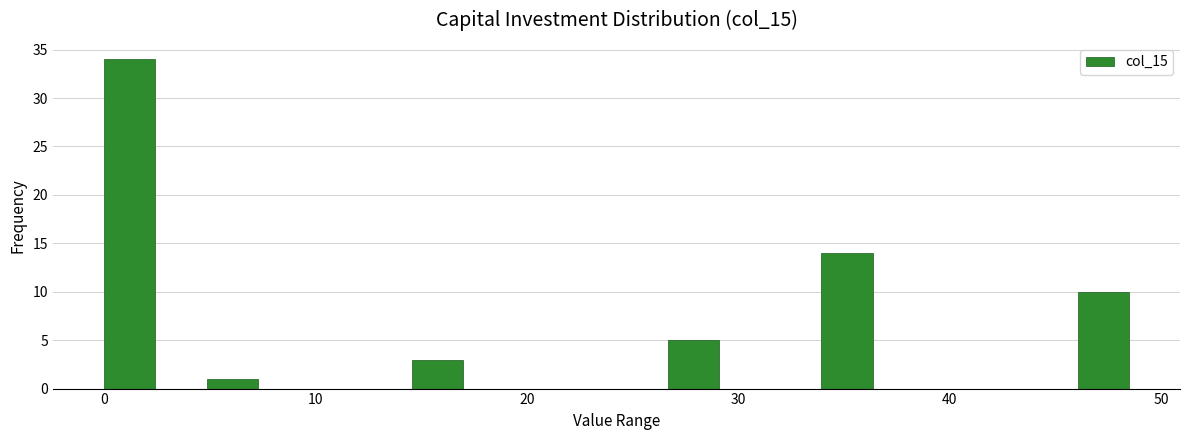

Read against the x-axis, roughly where is the centre of the tallest bar?

1